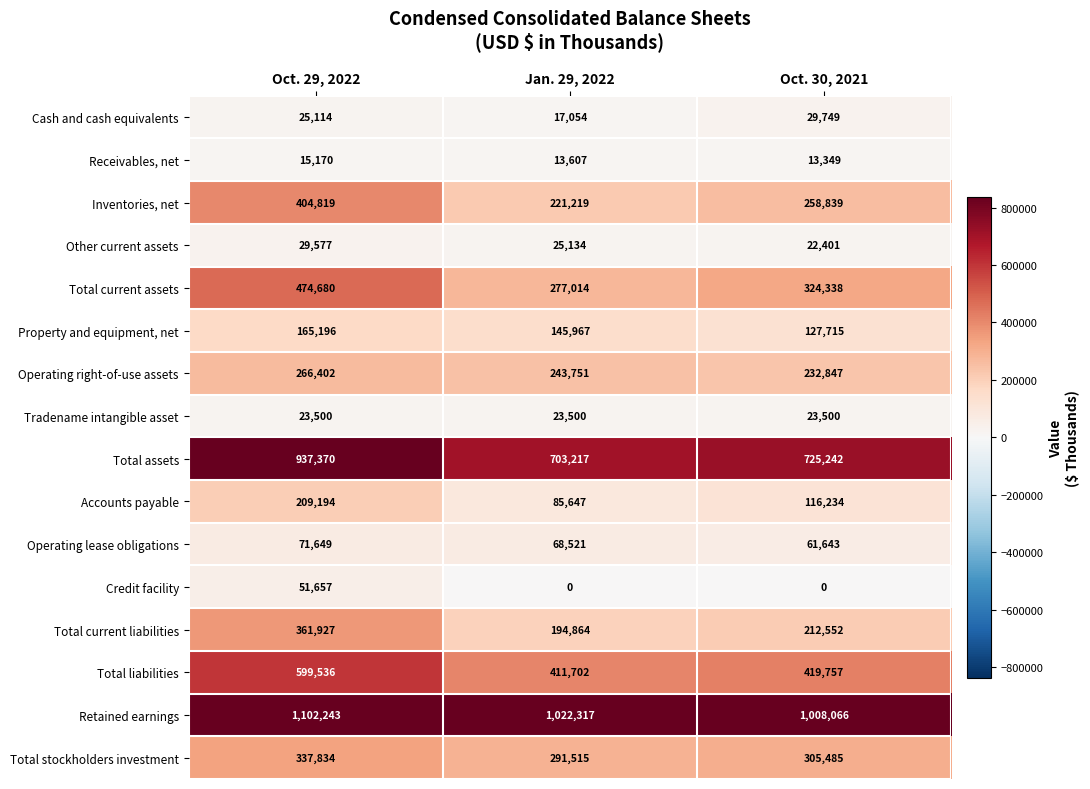

Between Jan. 29, 2022 and Oct. 30, 2021, which series saw the biggest shift?

Total current assets